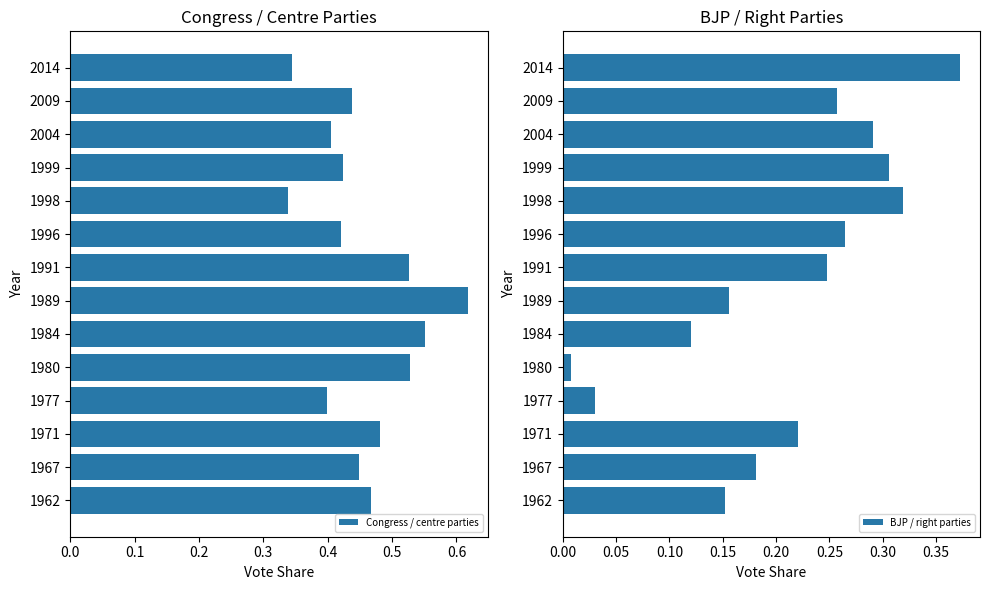

True or false: BJP / right parties has a value of 0.0 at 1971.

False